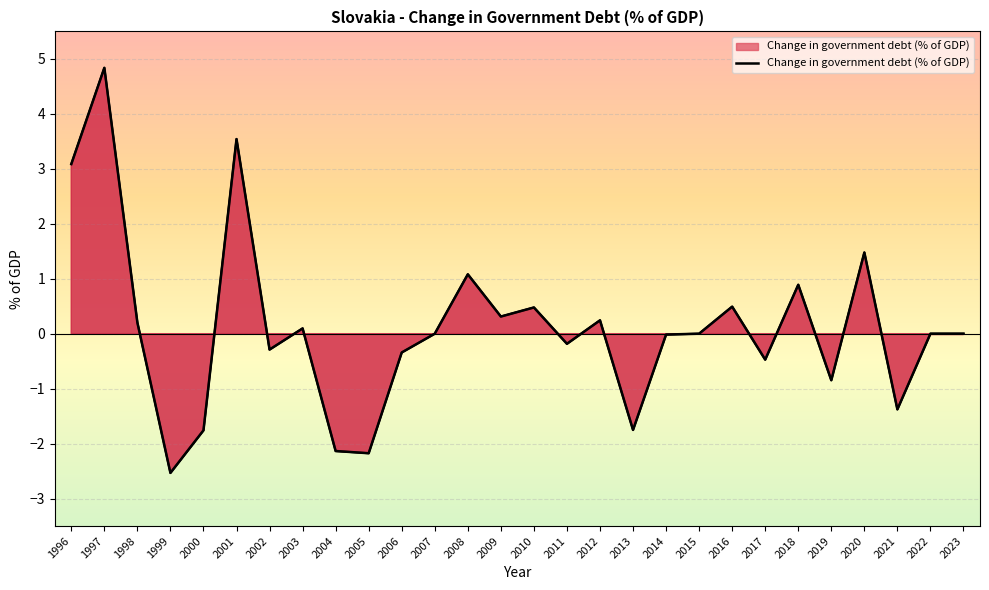

What is the difference between the values at 2015 and 2018?

0.9